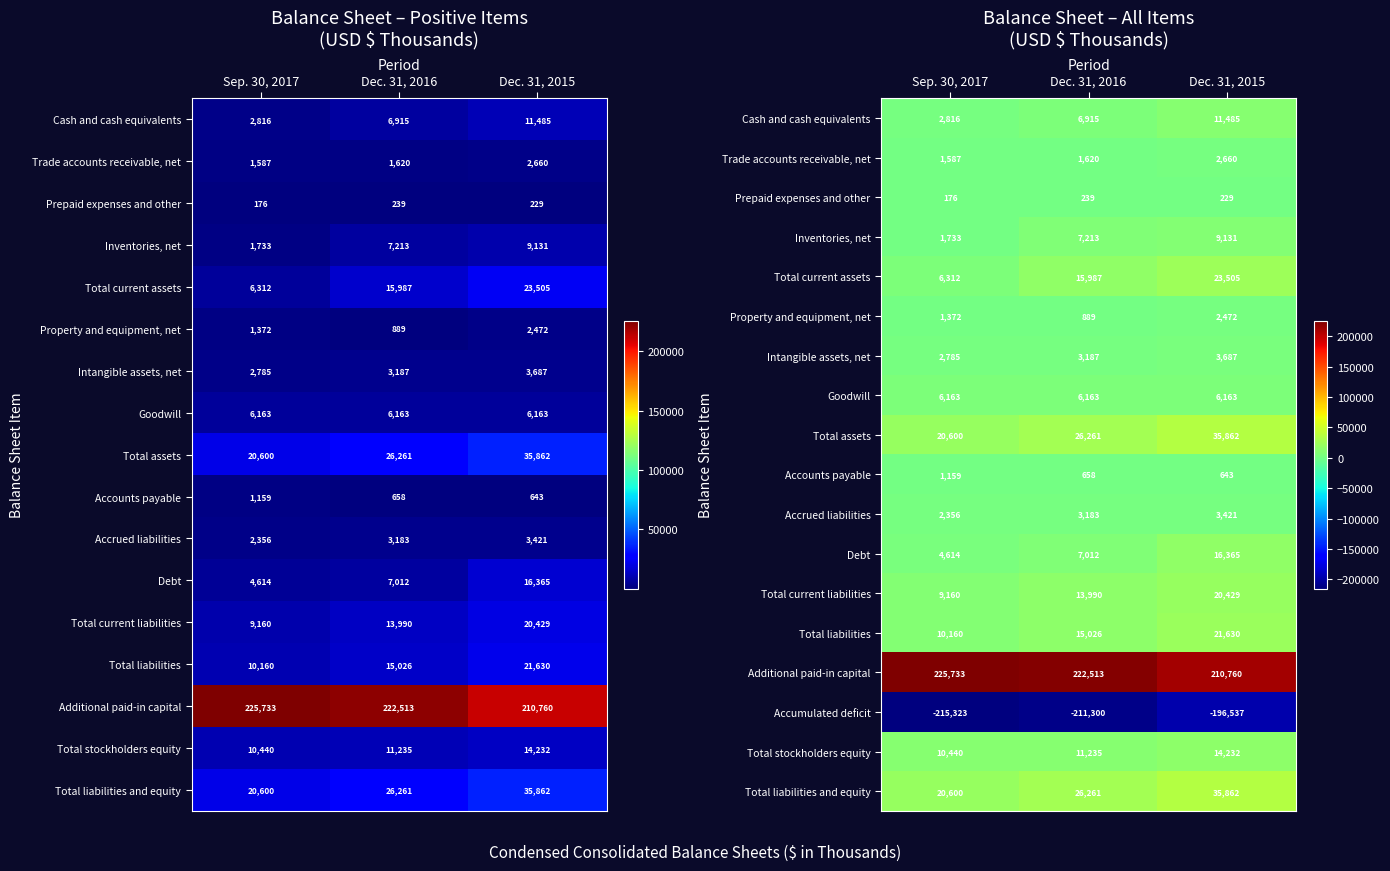

What is the difference between the second highest and minimum values in the Accumulated deficit series?

4023